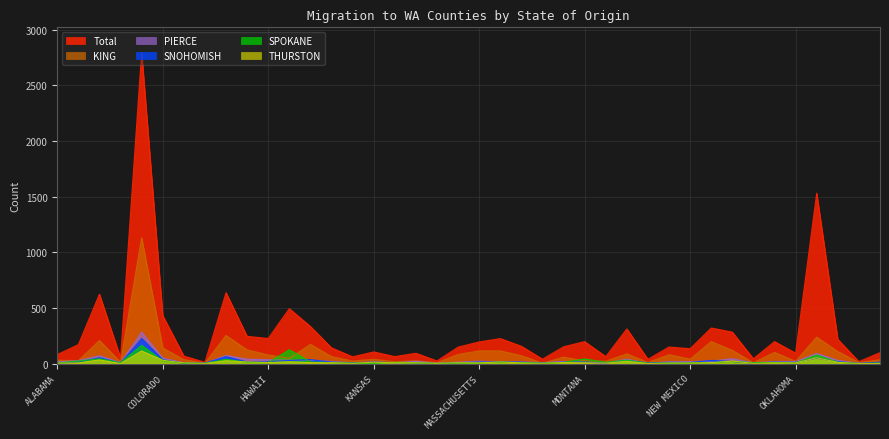

Which category has the lowest value across all series?

MAINE